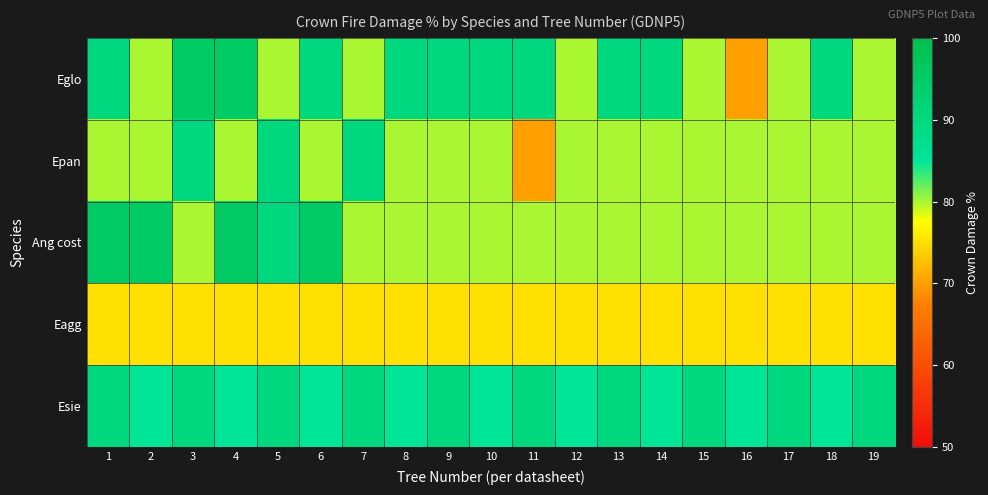

Count the number of data series in this chart.

5